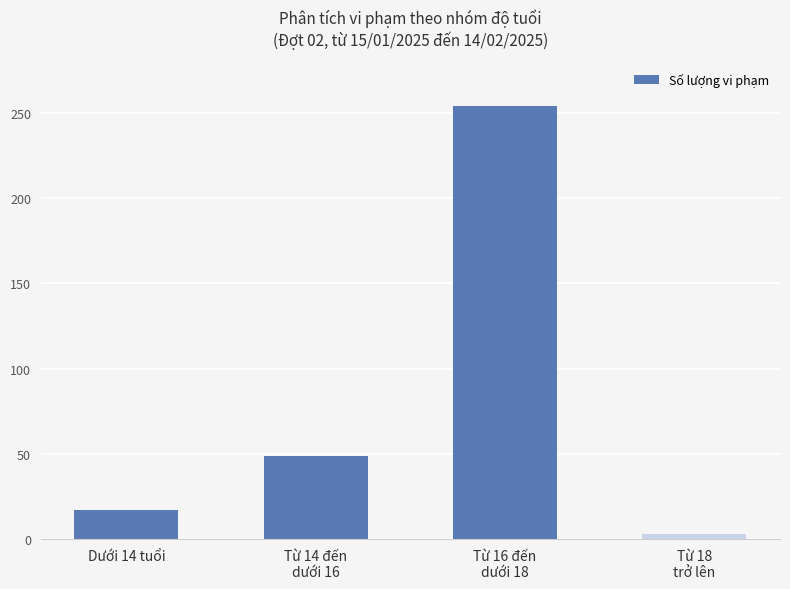

How many bars are there in total?

4